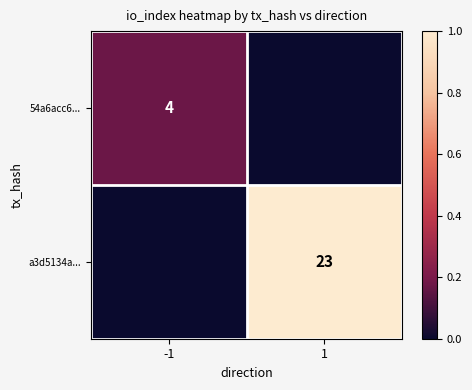

True or false: 54a6acc6... has a value of 4 at -1.

True